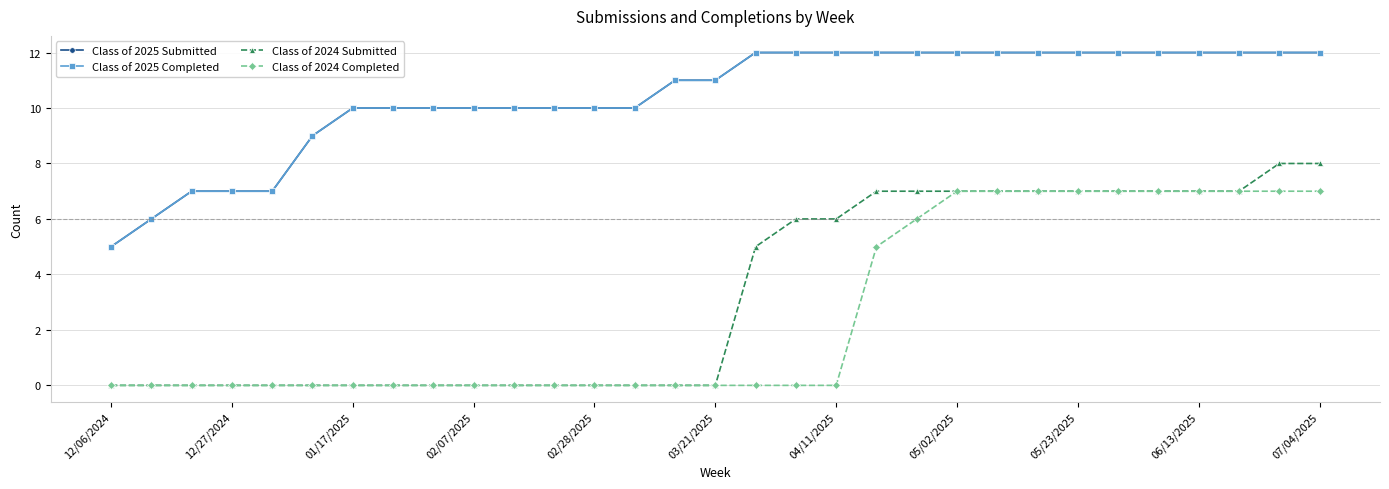

Which series has the largest range (max minus min)?

Class of 2024 Submitted